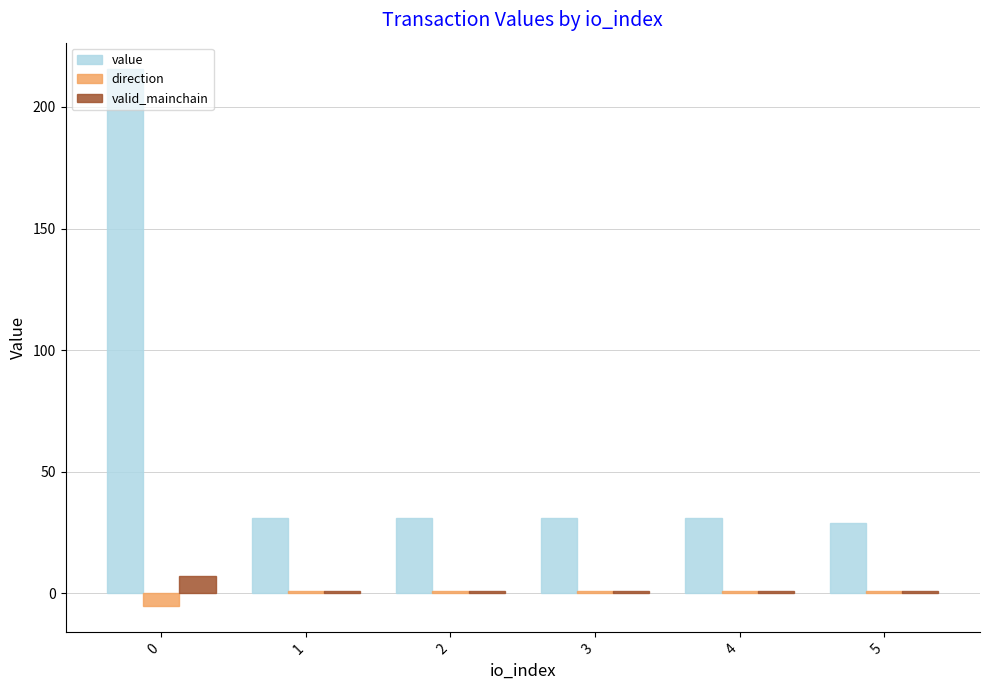

Is it true that value equals 47.4 at 4?

False